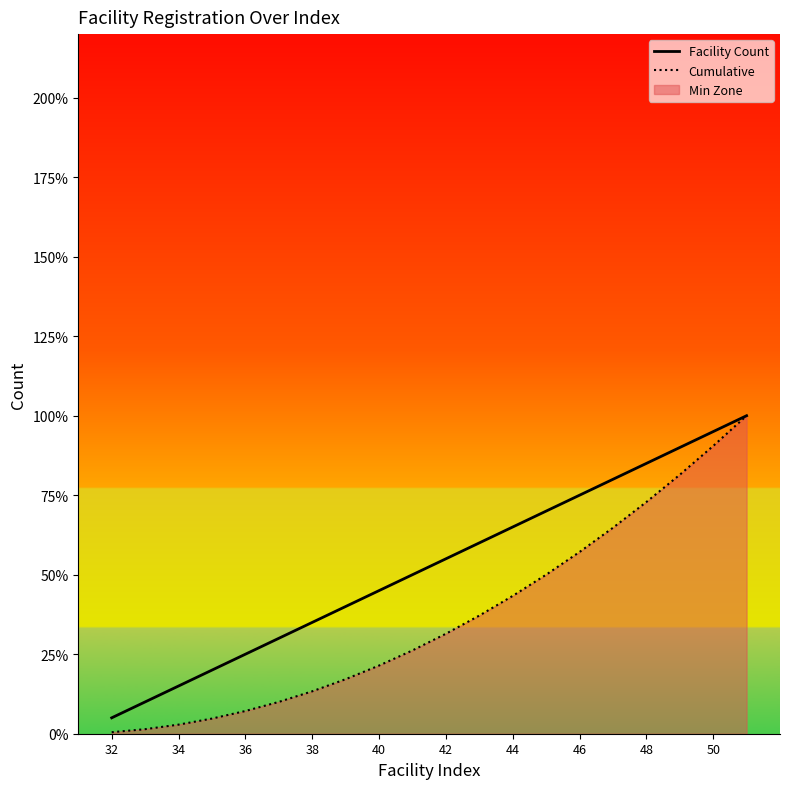

Which series has the largest range (max minus min)?

Cumulative